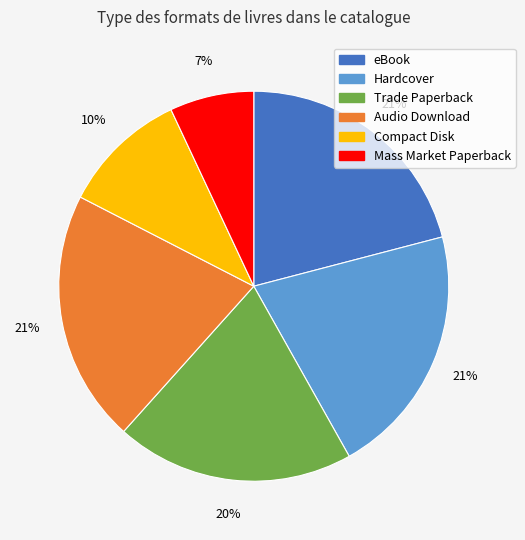

Combined, do Trade Paperback and Mass Market Paperback account for over 50%?

No